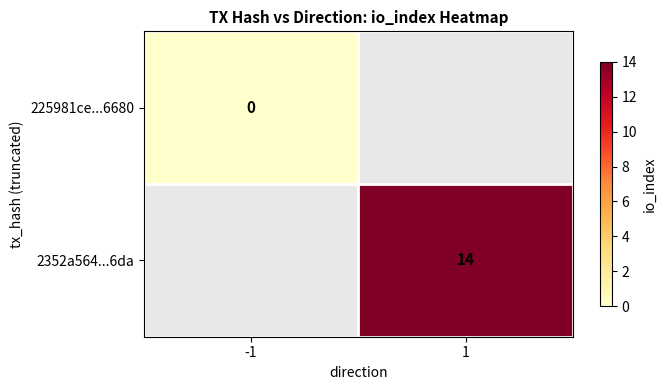

Which label corresponds to the smallest value in the chart?

-1